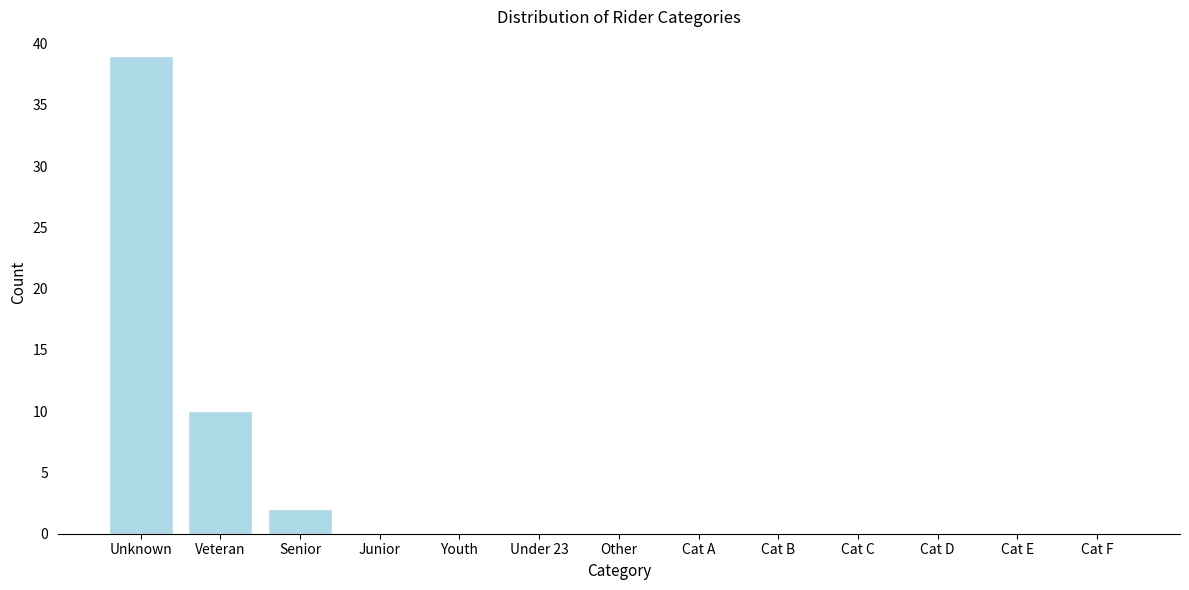

Reading left to right, list all the values displayed in this chart.

Unknown=39	Veteran=10	Senior=2	Junior=0	Youth=0	Under 23=0	Other=0	Cat A=0	Cat B=0	Cat C=0	Cat D=0	Cat E=0	Cat F=0